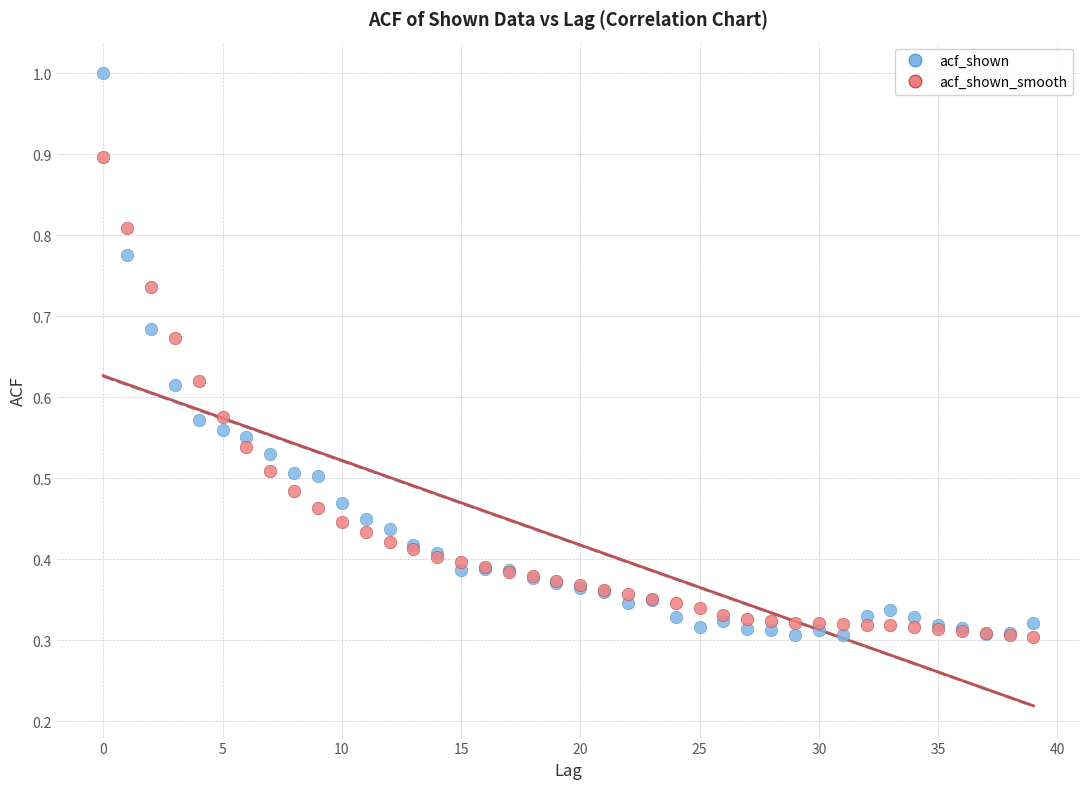

Which series has the largest Y range (max minus min)?

acf_shown